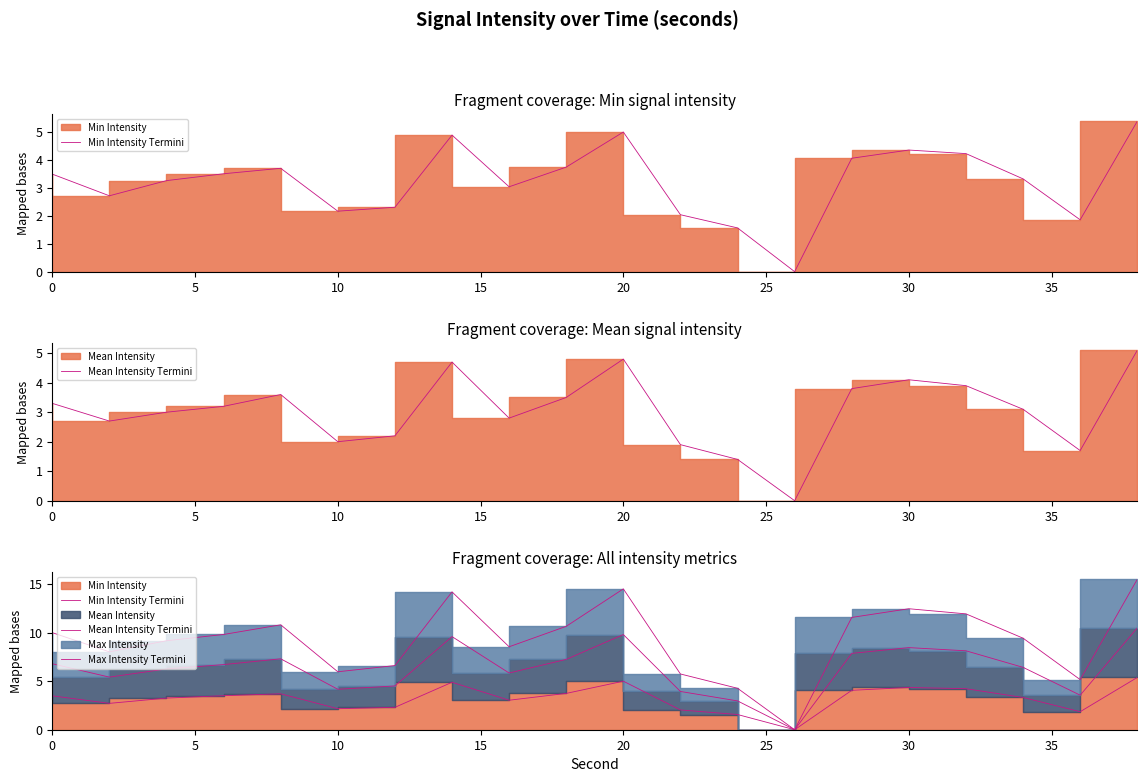

True or false: Max Intensity Termini and Mean Intensity Termini intersect in this chart.

False